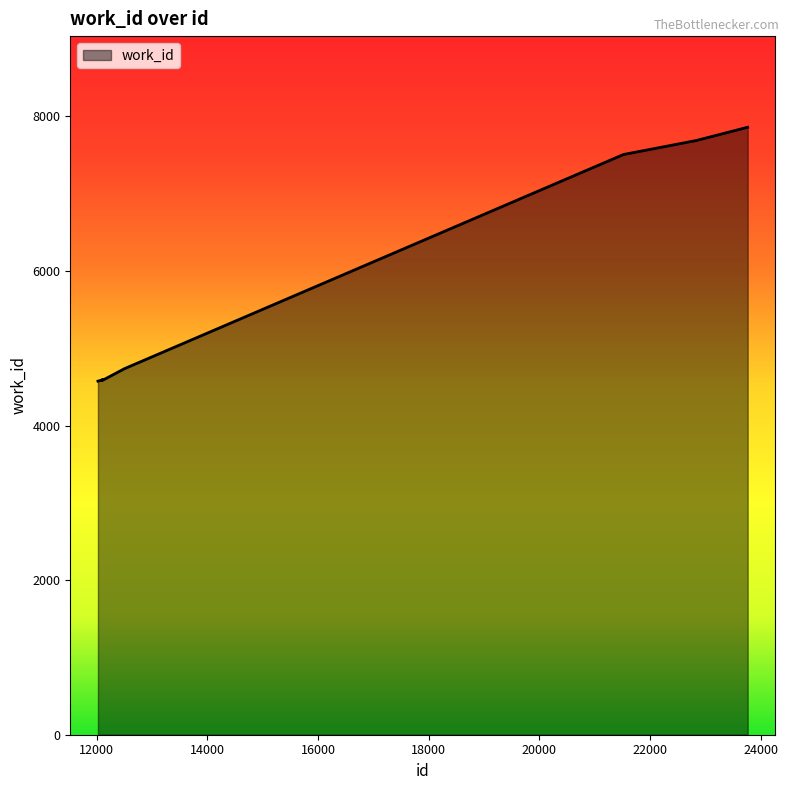

What is the greatest value displayed?

7861